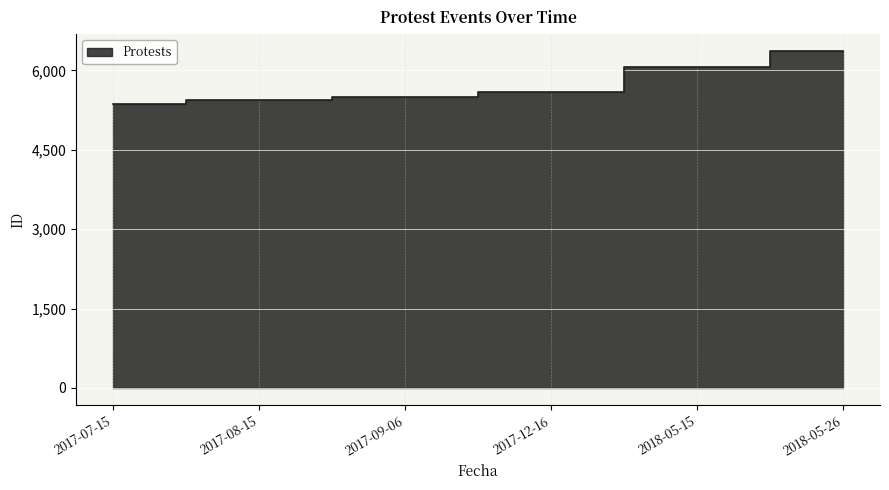

At which label is the value closest to 5865?

2018-05-15